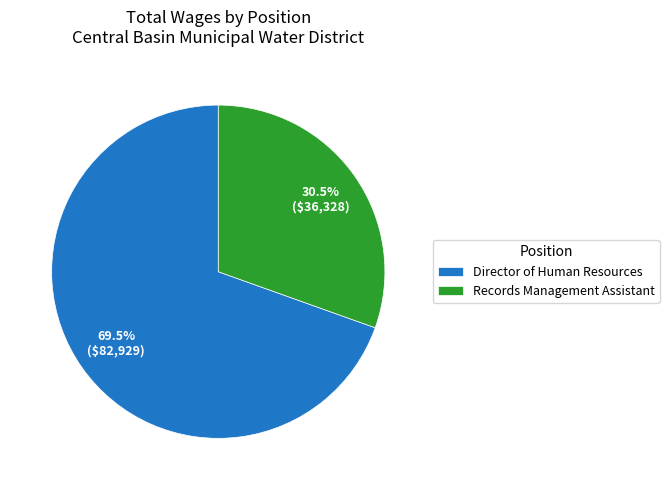

What is the ratio of the value at Director of Human Resources to the value at Records Management Assistant?

2.3